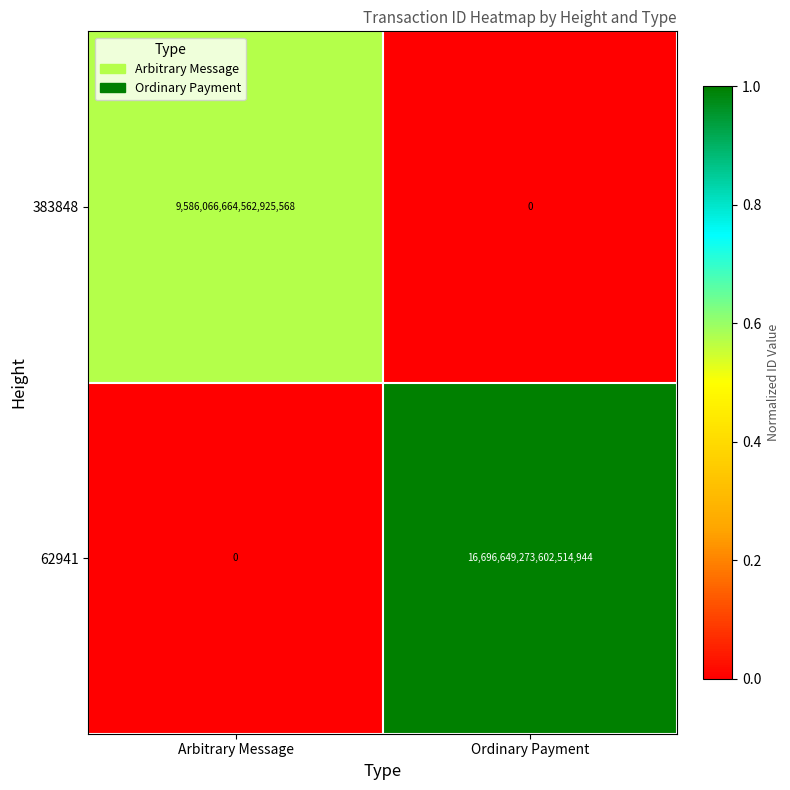

Rank the series by their average value, from highest to lowest.

62941, 383848